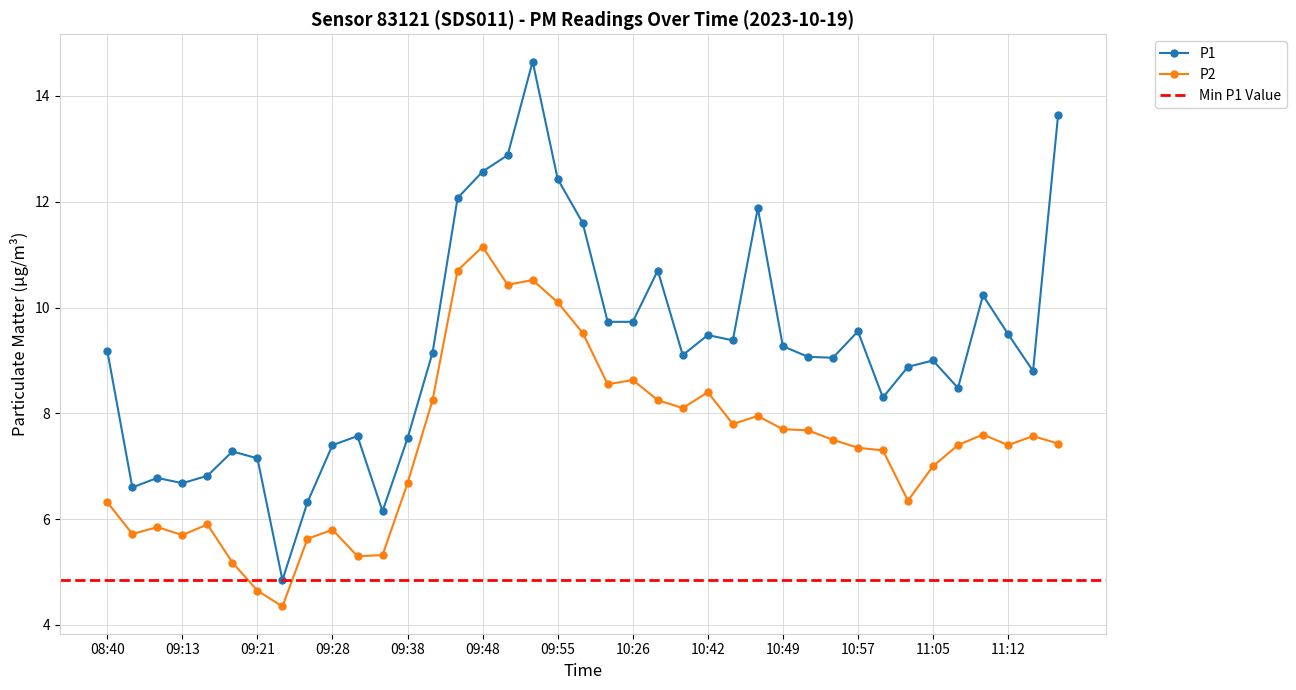

At which label does P1 first exceed 9?

08:40